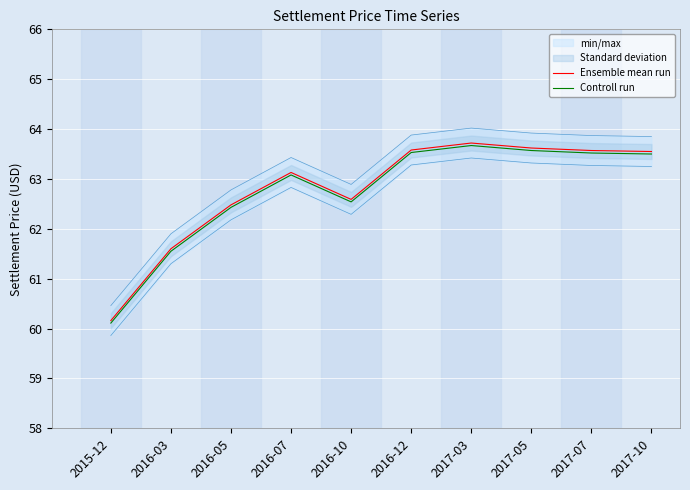

Is it true that Ensemble mean run equals 61.6 at 2016-03?

True